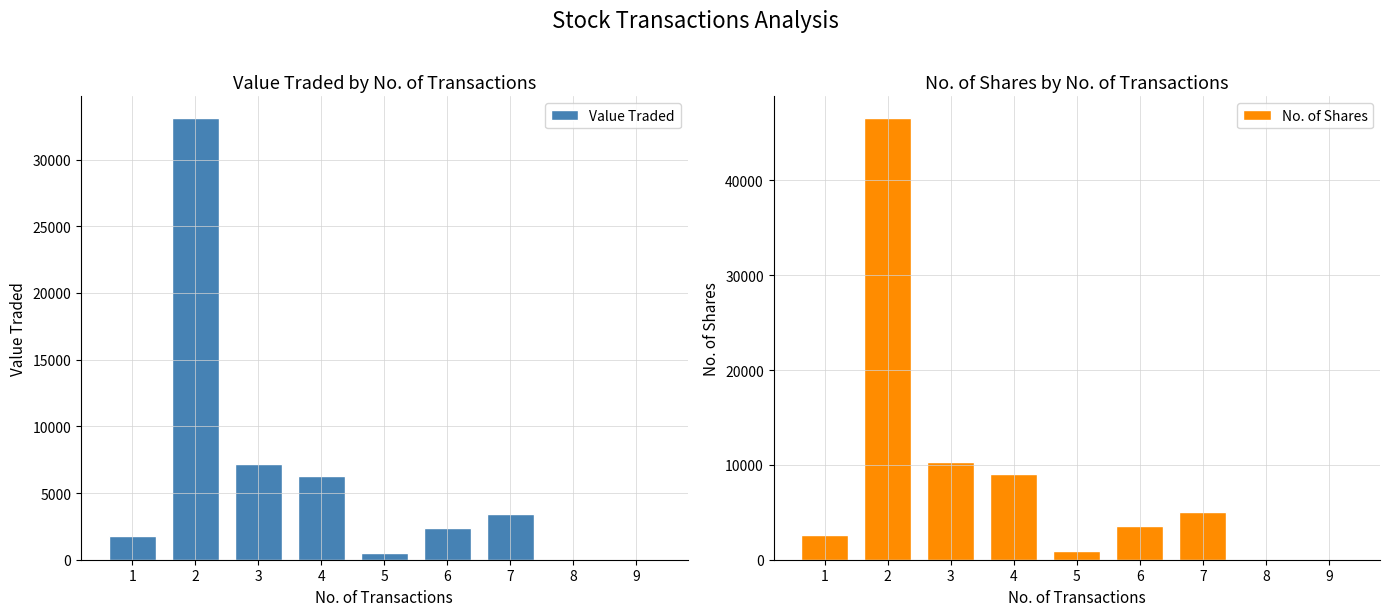

What is the difference between the Value Traded values at 8 and 6?

2391